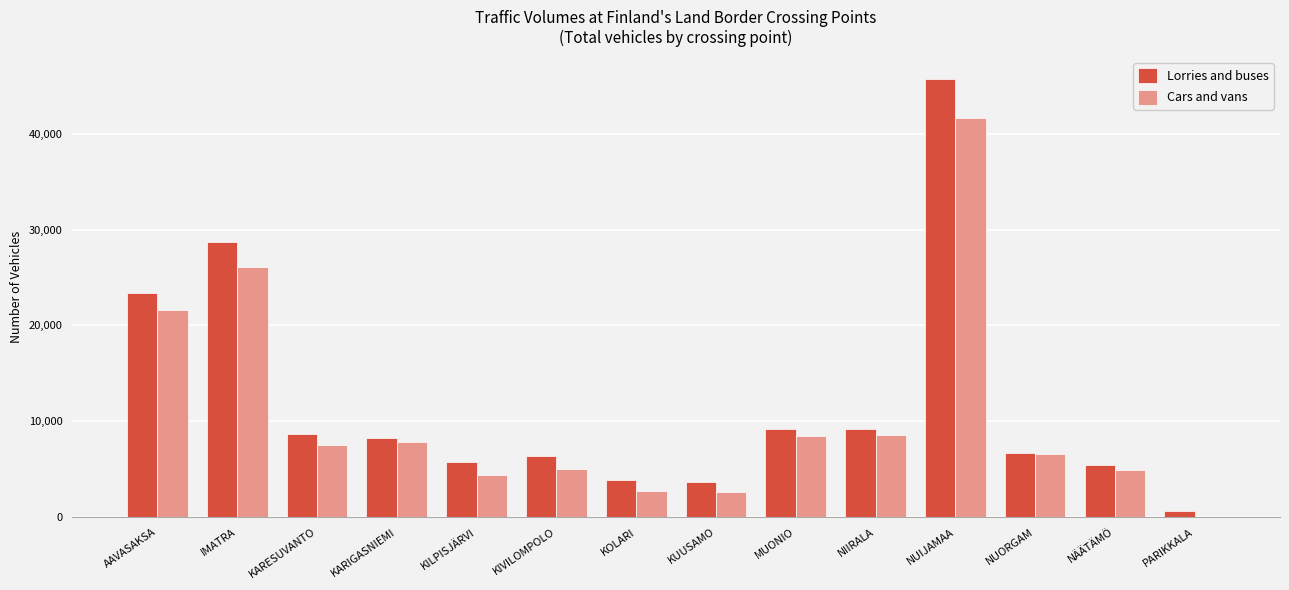

Read the Cars and vans value at KARESUVANTO, to the nearest 50.

7550